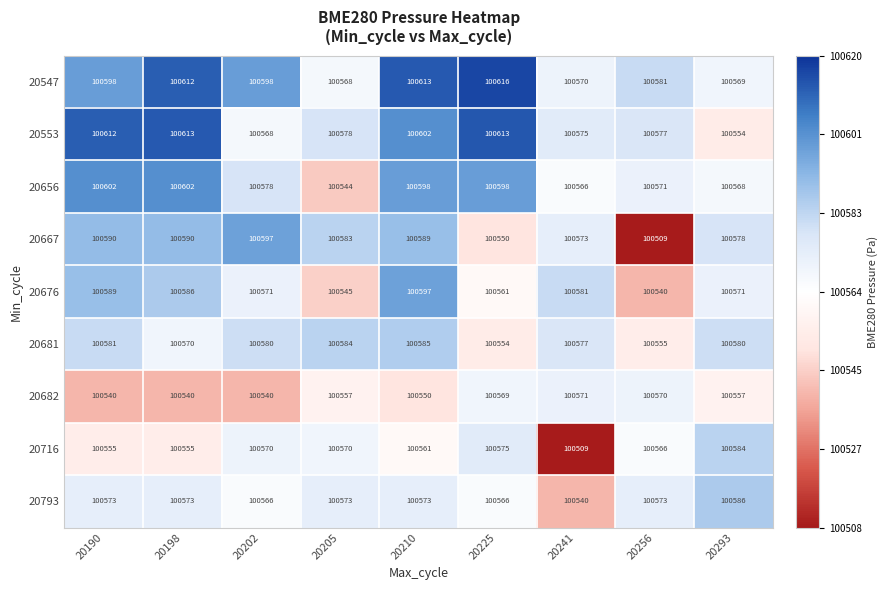

Is it true that 20682 equals 149814 at 20241?

False